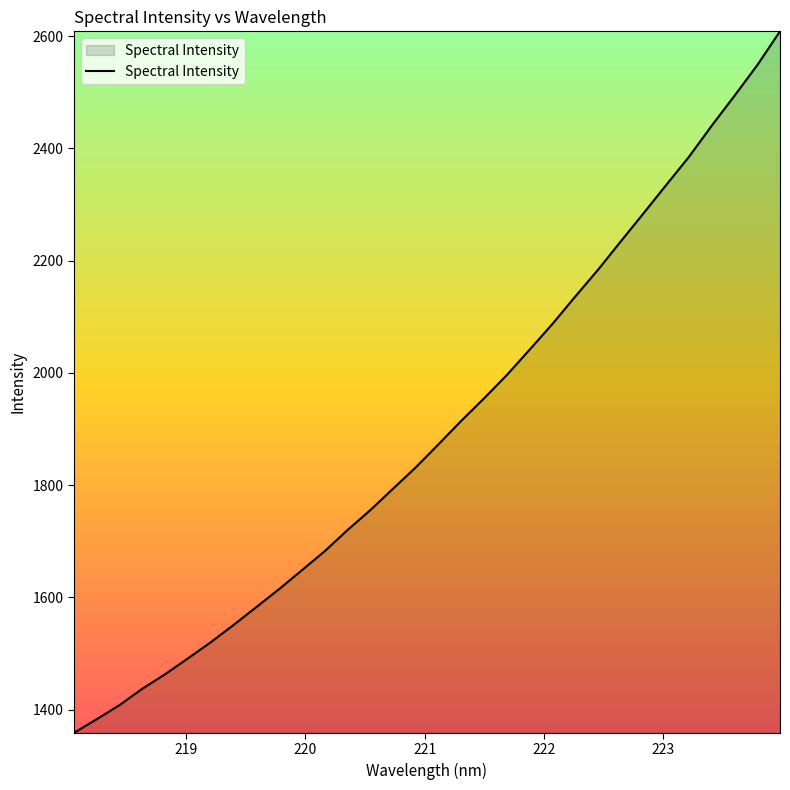

Reading right to left, what are all the values shown in this chart?

2608.3	2548.1	2493.5	2440.3	2384.8	2334.6	2284.0	2234.0	2183.4	2135.7	2087.0	2041.3	1996.1	1954.6	1914.6	1872.8	1831.6	1793.5	1755.2	1719.8	1682.1	1648.2	1614.6	1582.5	1550.6	1519.9	1491.1	1462.9	1437.1	1407.9	1382.8	1358.5